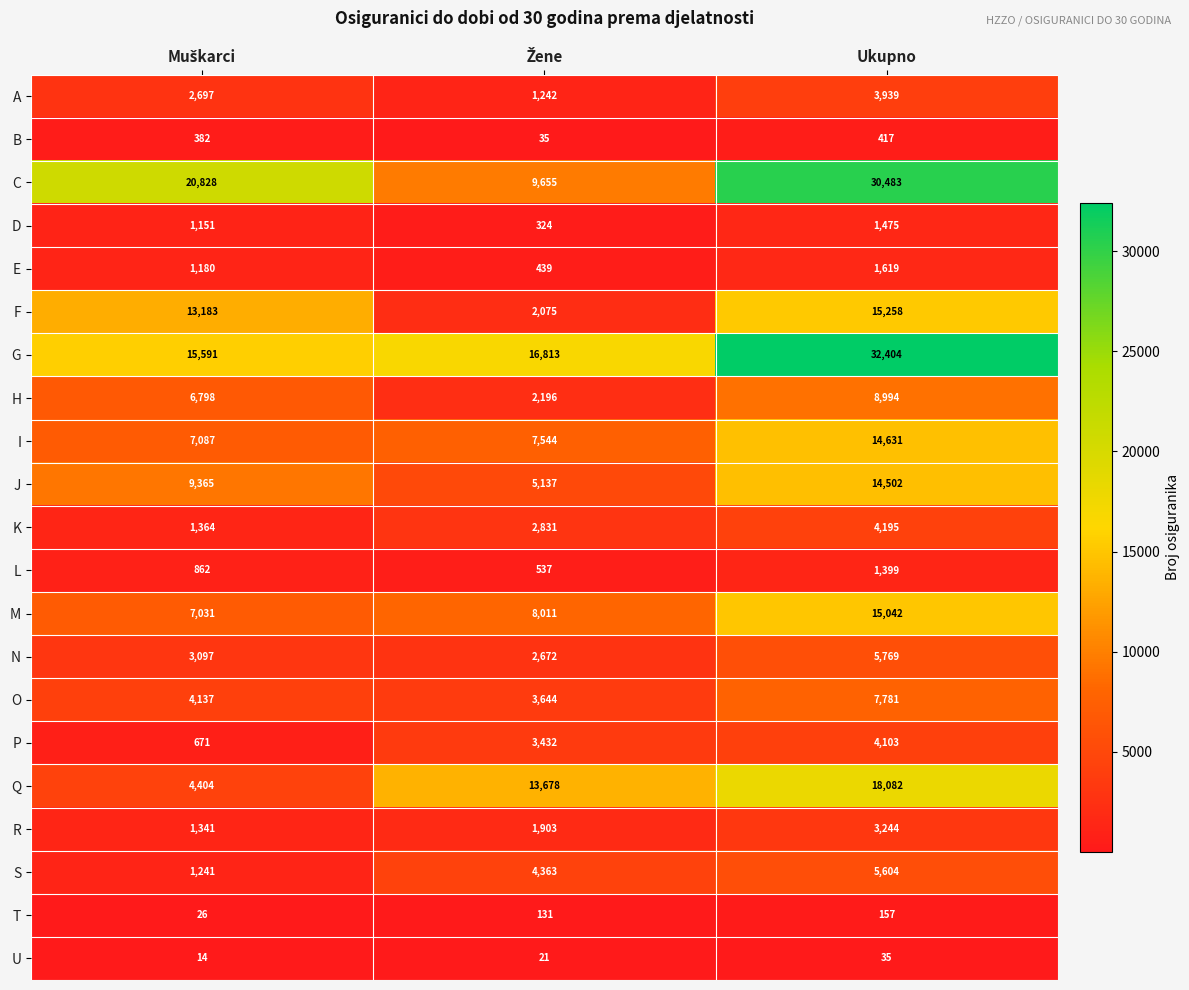

List the series in order of their peak value, lowest first.

U, T, B, L, D, E, R, A, P, K, S, N, O, H, J, I, M, F, Q, C, G